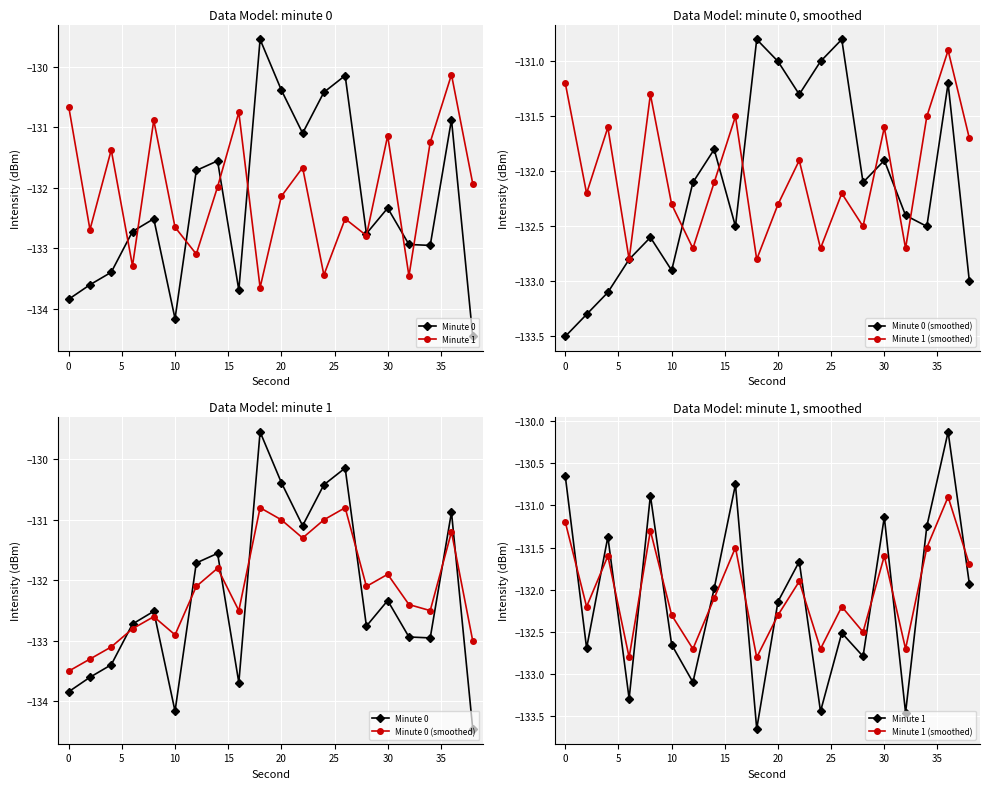

The value of Minute 0 (smoothed) at 0 is -51.6. True or false?

False